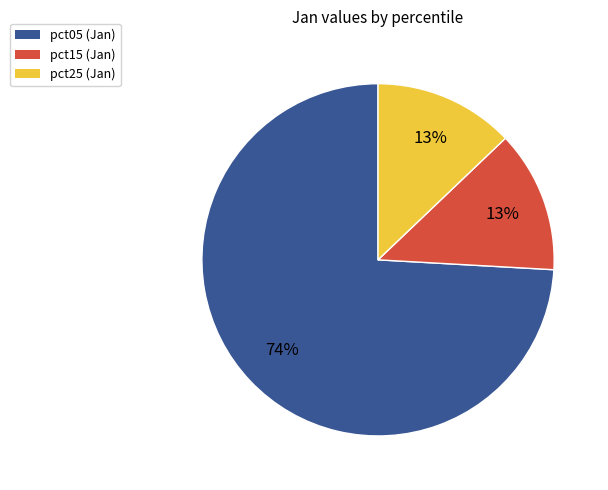

Is there any slice that represents more than half of the pie?

Yes